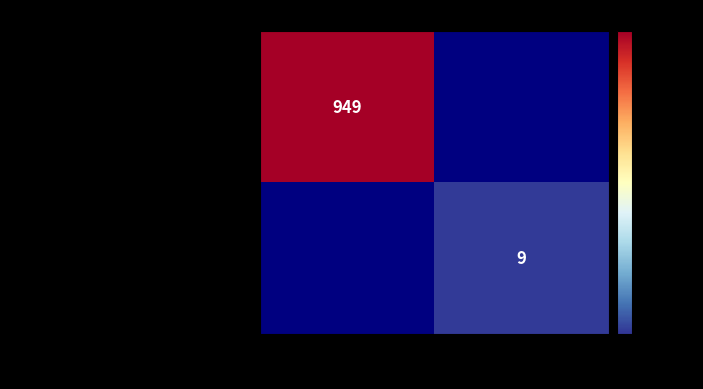

The value of c2db14ba1c8fae276a16be0656461ea2a9a9f62... at 1 is 3. True or false?

False